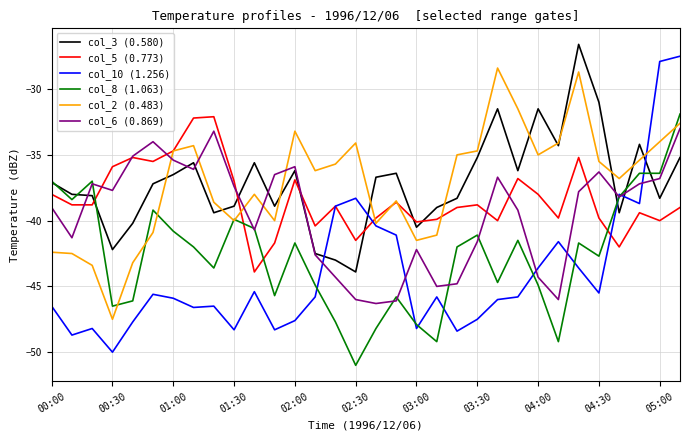

What is the highest value of the col_8 (1.063) series?

-31.9